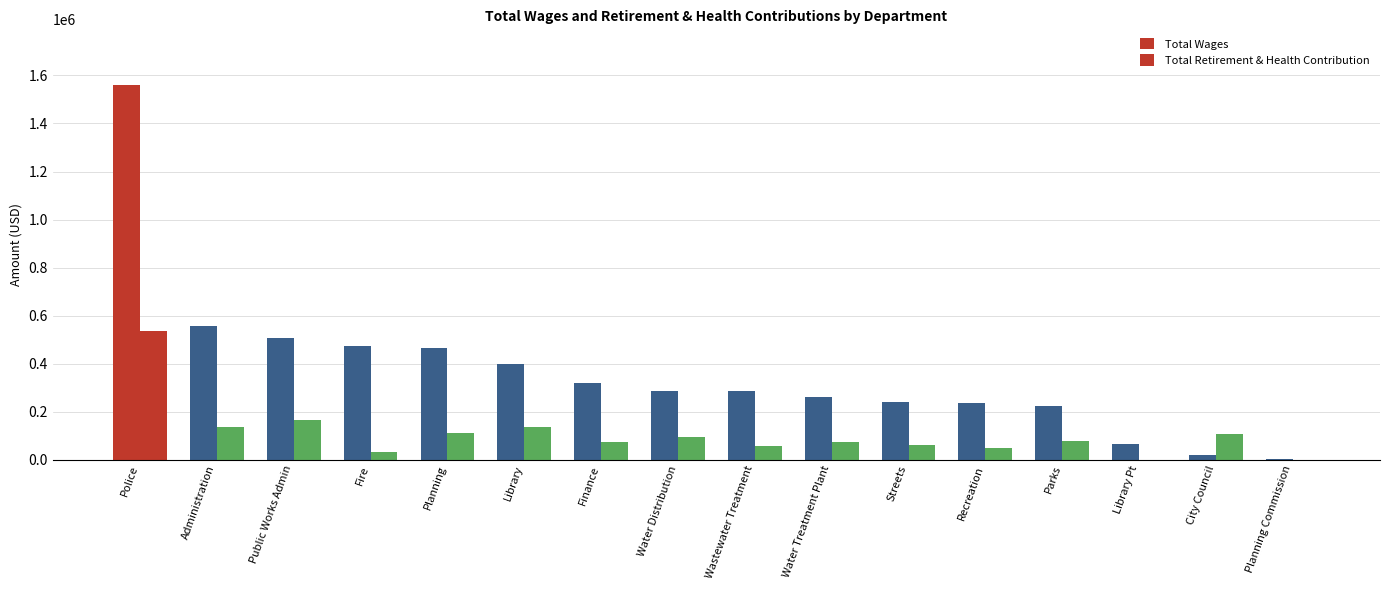

What is the label of the 7th bar from the right?

Water Treatment Plant